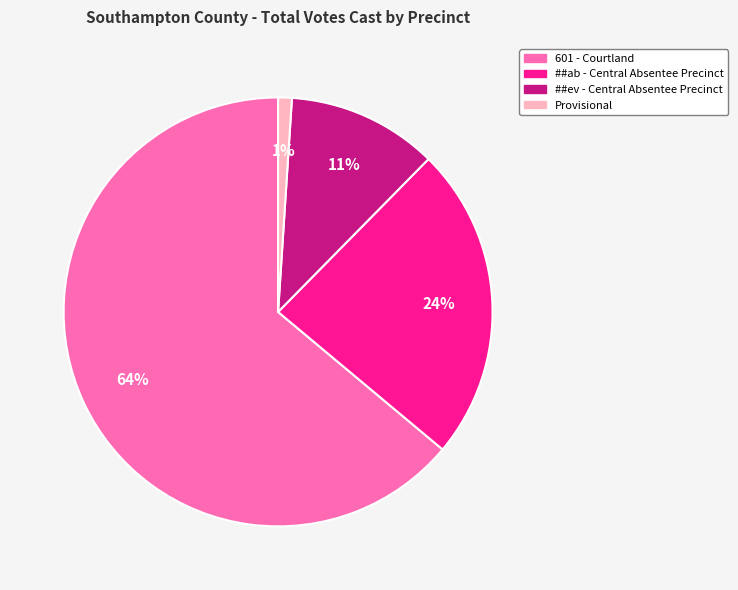

Between ##ev - Central Absentee Precinct and ##ab - Central Absentee Precinct, which is larger?

##ab - Central Absentee Precinct